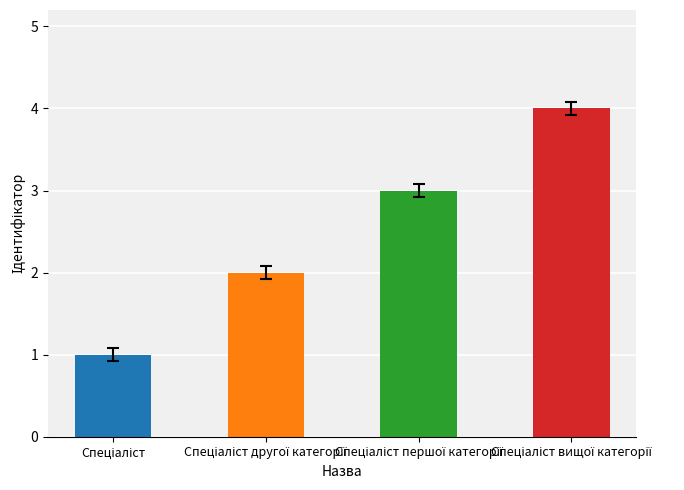

What is the maximum value shown in the chart?

4